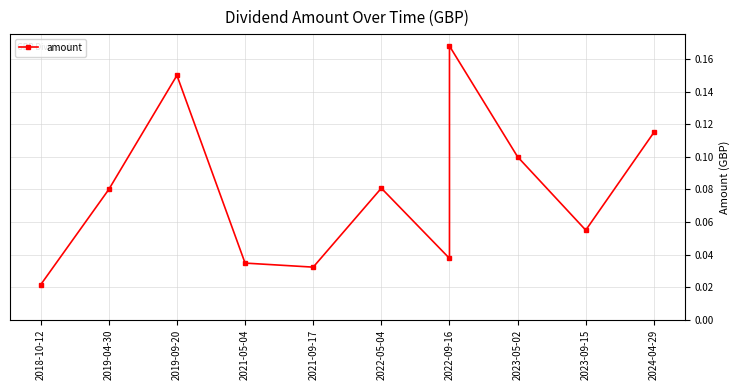

What position from the left is 2023-05-02?

8